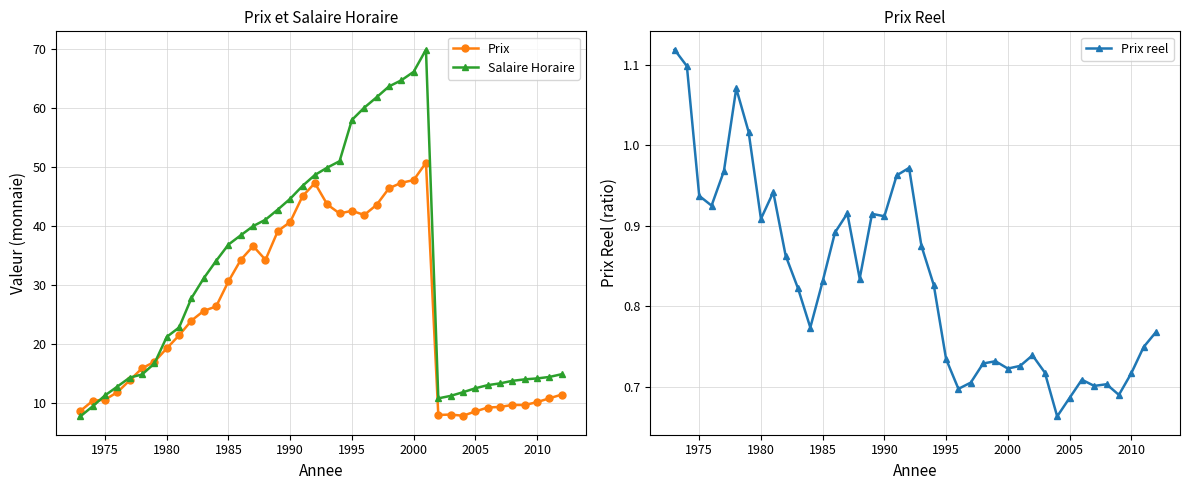

At how many categories does at least one series exceed 35?

17